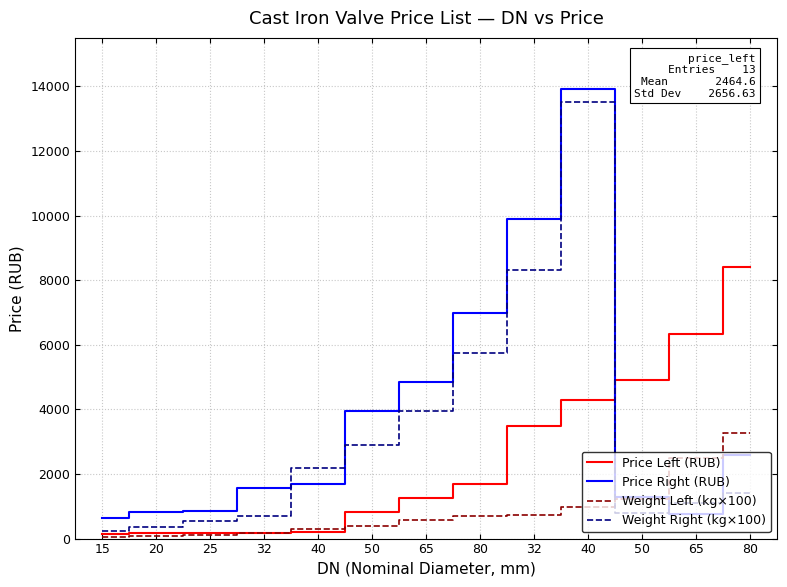

At which label does Price Left (RUB) first exceed 1245?

80